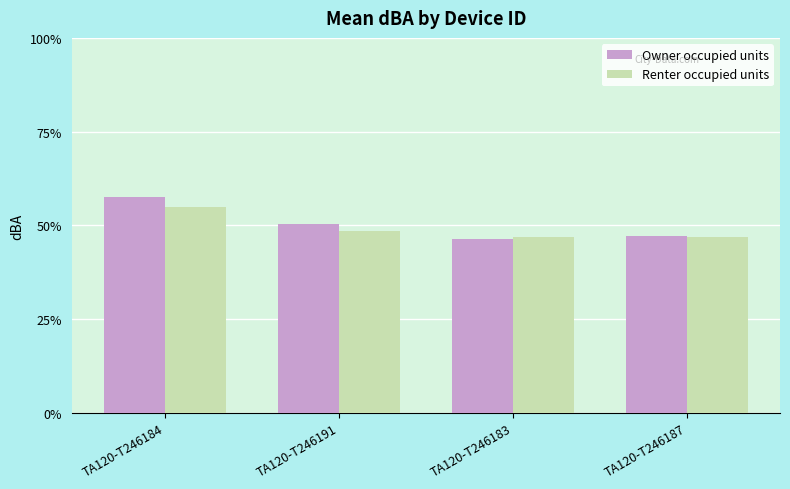

What is the difference between the maximum and second lowest values in the Renter occupied units series?

8.1